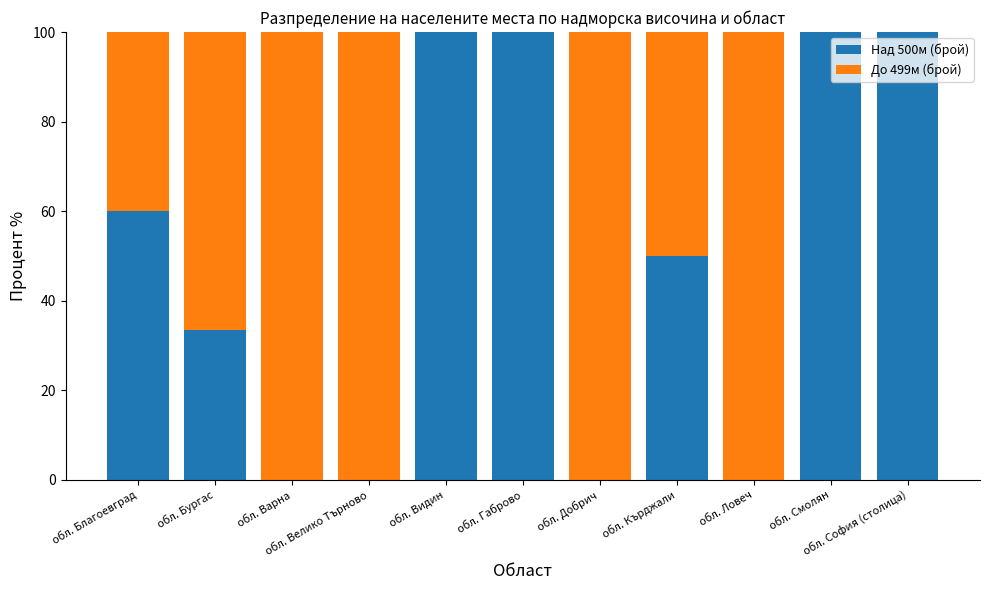

What is the maximum value for Над 500м (брой)?

100.0